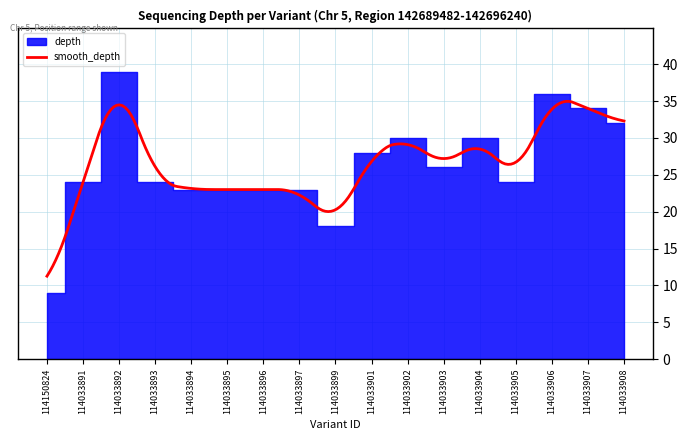

Is it true that the value at 114033908 is 19?

False